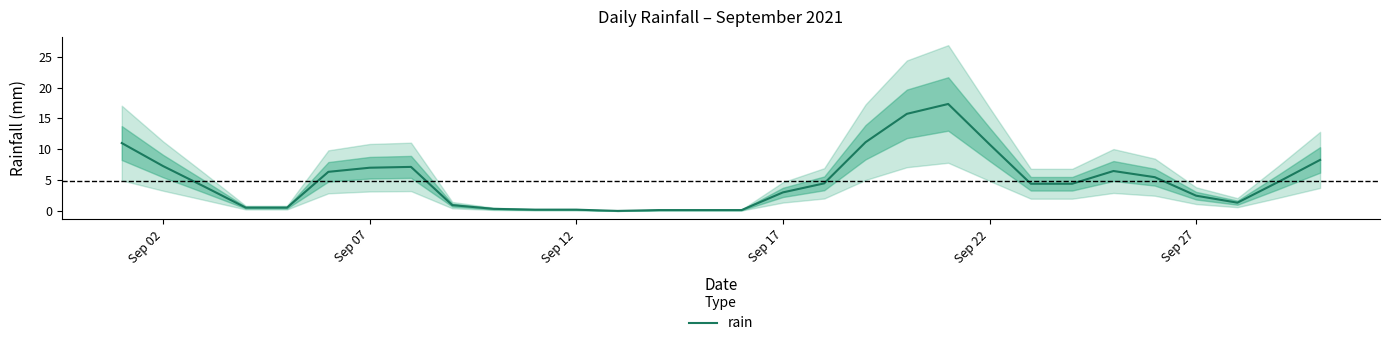

How many lines are shown in the chart?

1